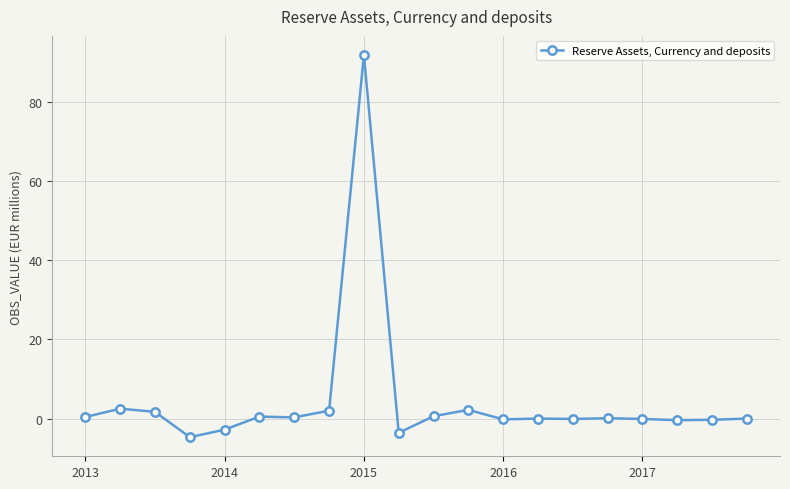

What is the difference between the maximum and minimum values?

96.6